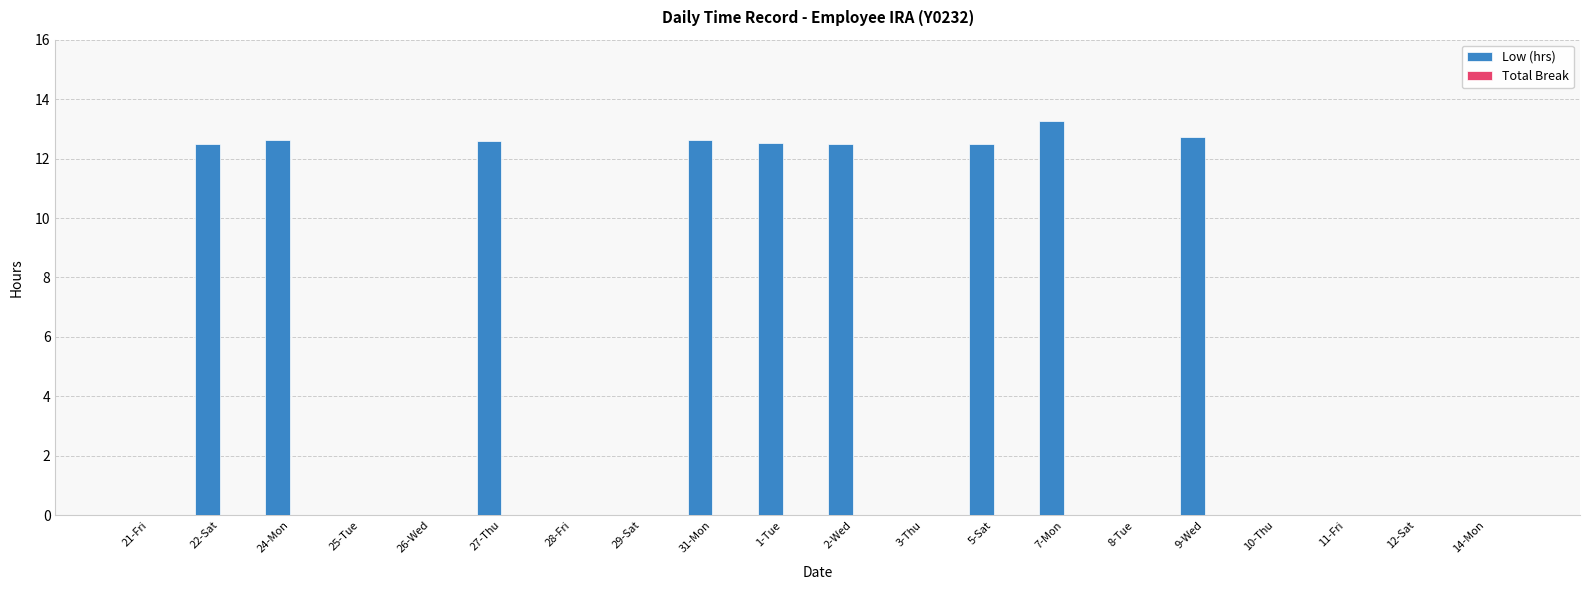

What is the sum of all values?

113.9